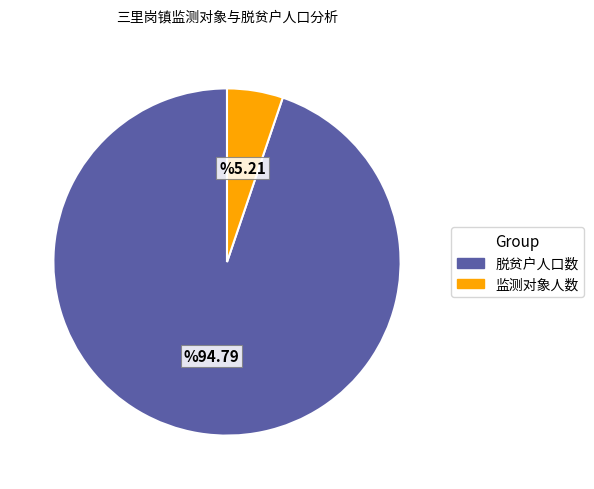

Which category accounts for the majority?

脱贫户人口数